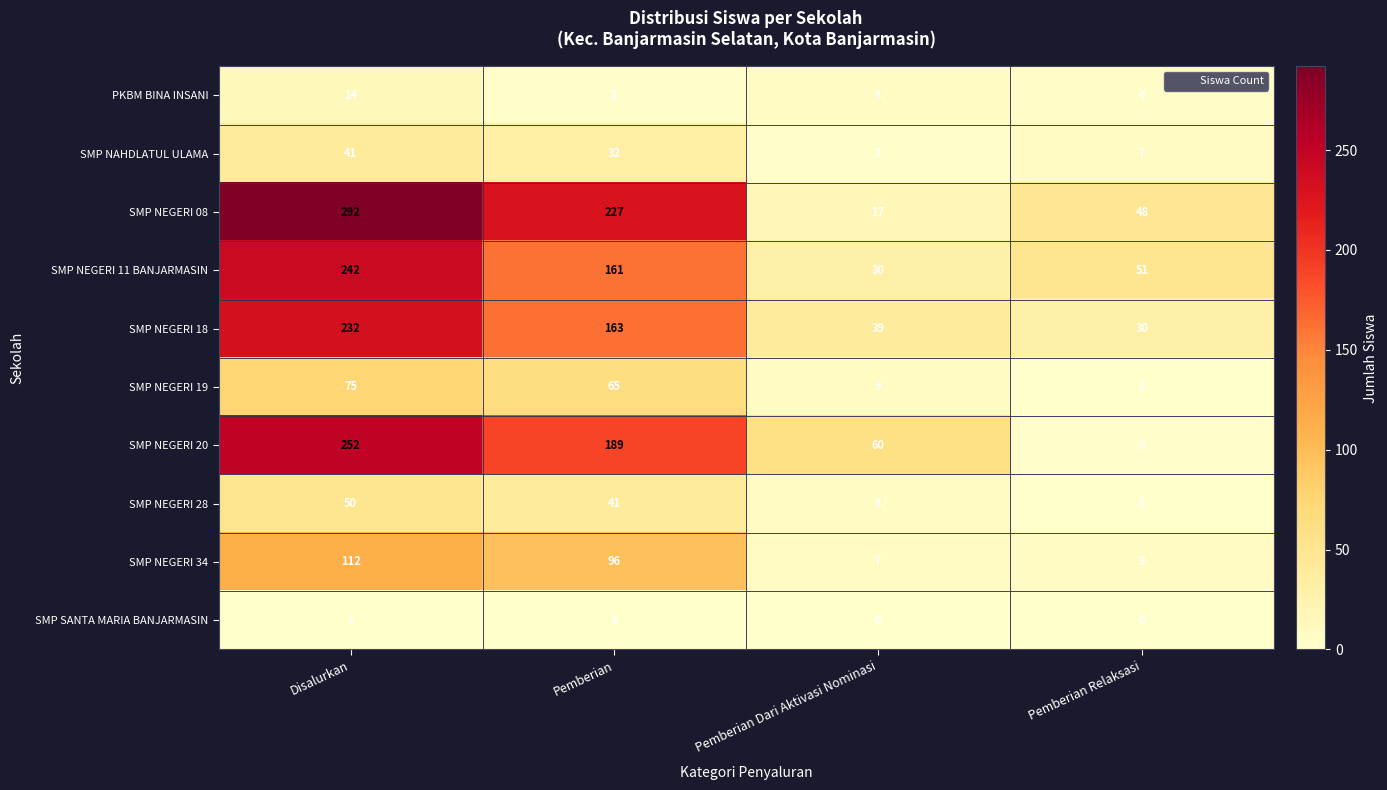

At which label is PKBM BINA INSANI closest to 8?

Pemberian Dari Aktivasi Nominasi